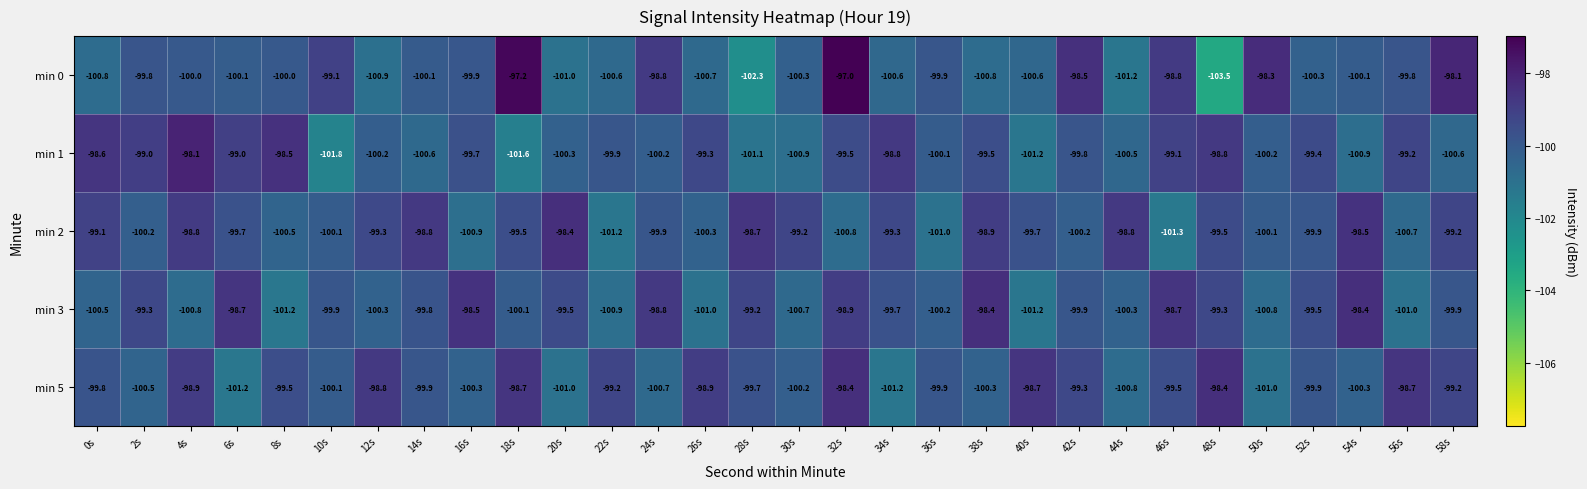

What is the spread (max minus min) of values at 32s?

3.8